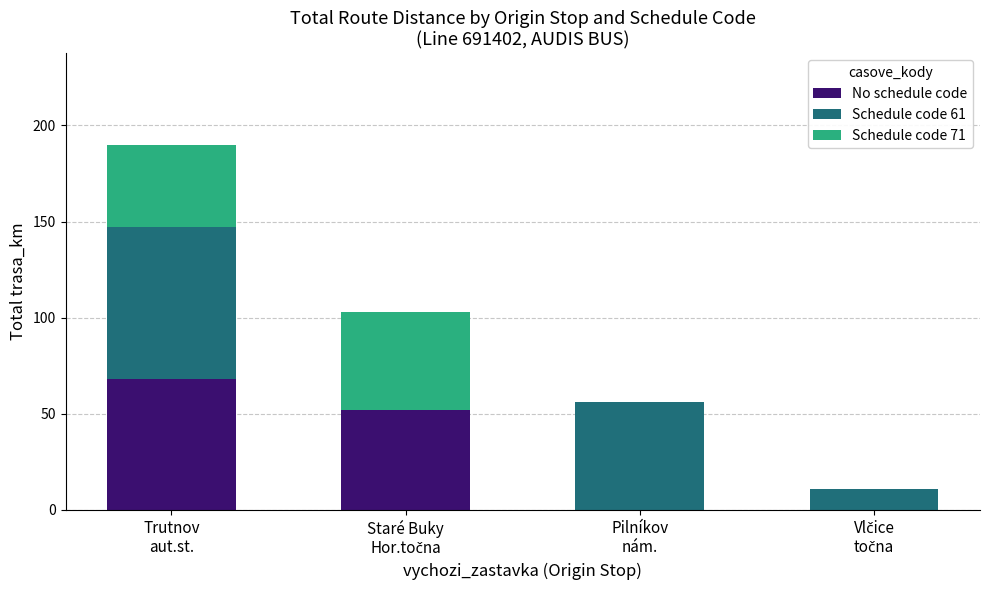

What is the sum of the No schedule code values at Trutnov
aut.st. and Pilníkov
nám.?

68